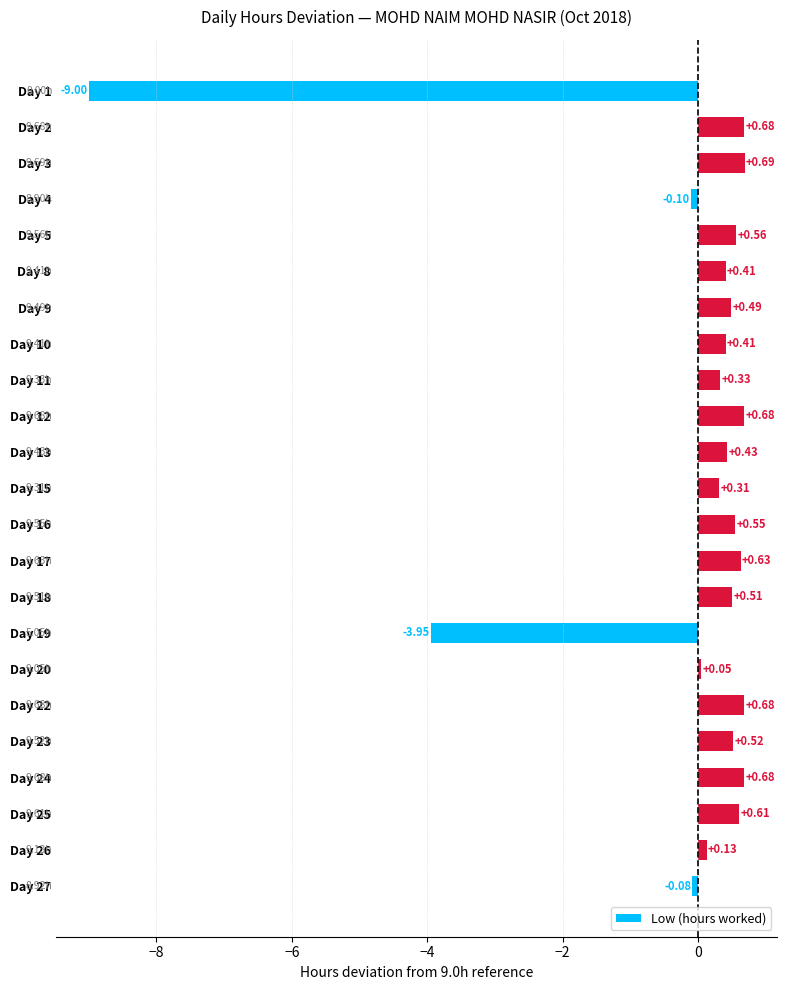

How many distinct data groups are displayed?

1